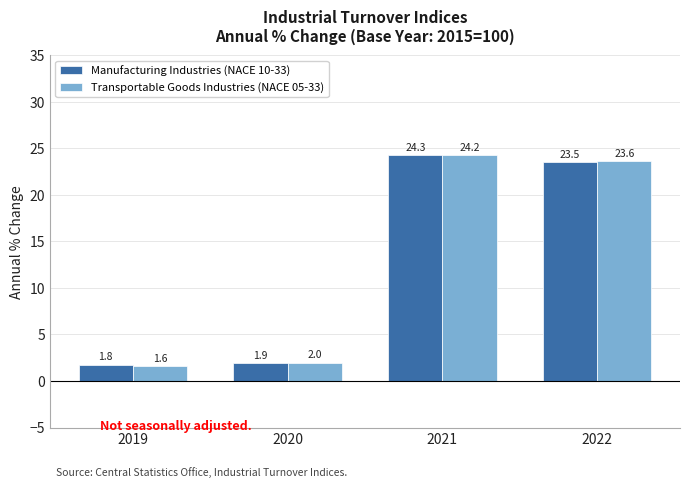

Rank the series by their maximum value, from lowest to highest.

Transportable Goods Industries (NACE 05-33), Manufacturing Industries (NACE 10-33)